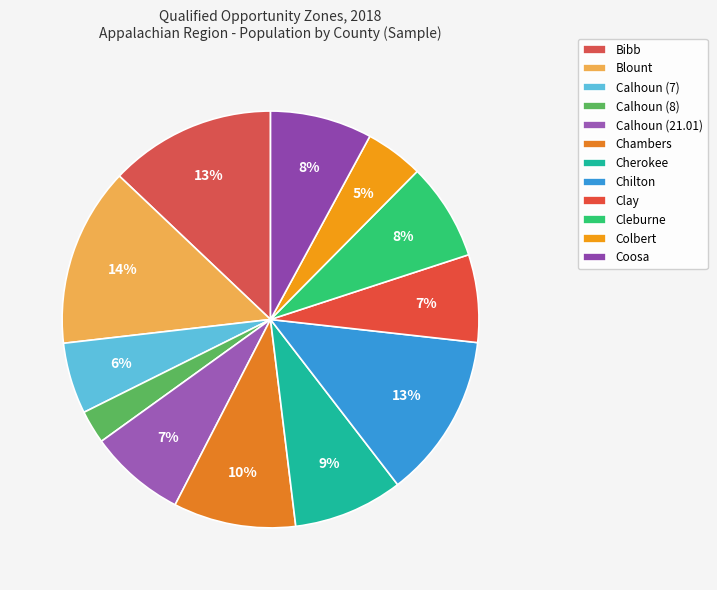

To the nearest percent, what is the difference between the largest and smallest slice percentages?

11%